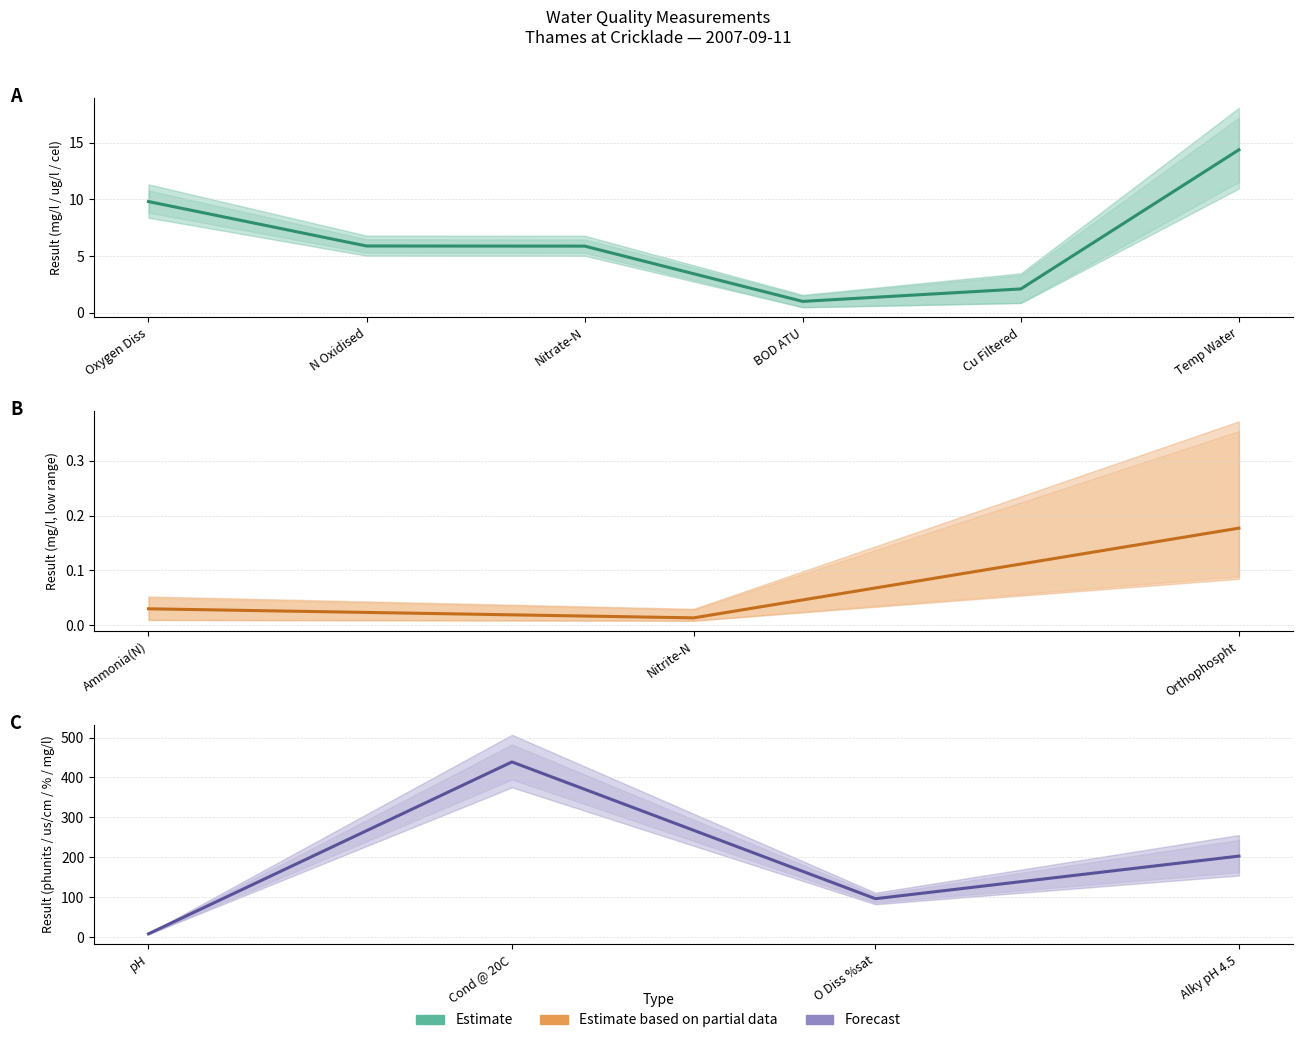

What is the difference between the maximum and second lowest values?

342.8